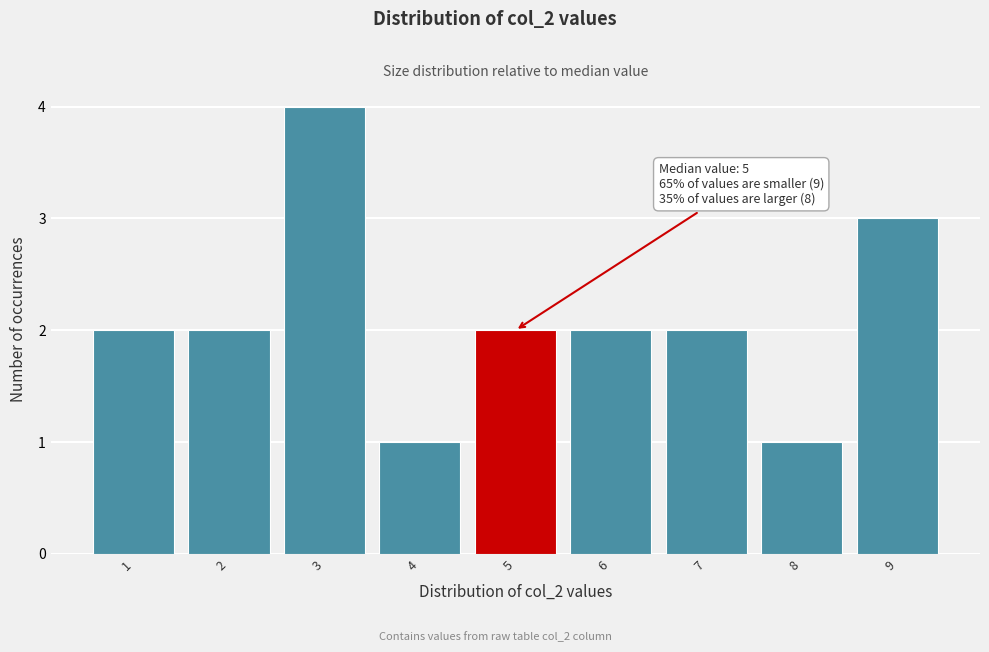

Reading right to left, transcribe all the data shown in this chart.

9=3	8=1	7=2	6=2	5=2	4=1	3=4	2=2	1=2